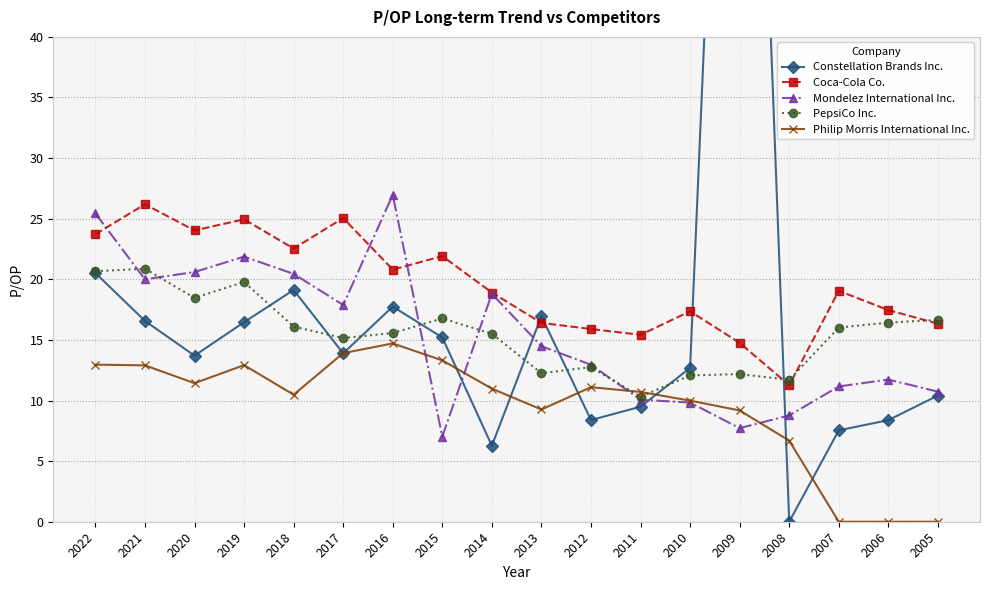

Reading left to right, extract all data points from this chart.

Constellation Brands Inc.: 2022=20.5	2021=16.6	2020=13.7	2019=16.5	2018=19.1	2017=13.9	2016=17.8	2015=15.2	2014=6.3	2013=17.0	2012=8.4	2011=9.5	2010=12.7	2009=107.9	2008=0.0	2007=7.5	2006=8.4	2005=10.4
Coca-Cola Co.: 2022=23.7	2021=26.2	2020=24.0	2019=24.9	2018=22.5	2017=25.1	2016=20.8	2015=21.9	2014=18.9	2013=16.4	2012=15.9	2011=15.4	2010=17.4	2009=14.8	2008=11.3	2007=19.1	2006=17.5	2005=16.3
Mondelez International Inc.: 2022=25.4	2021=20.0	2020=20.6	2019=21.9	2018=20.4	2017=17.9	2016=27.0	2015=7.0	2014=18.8	2013=14.5	2012=12.9	2011=10.1	2010=9.8	2009=7.7	2008=8.8	2007=11.2	2006=11.7	2005=10.7
PepsiCo Inc.: 2022=20.7	2021=20.9	2020=18.5	2019=19.8	2018=16.1	2017=15.2	2016=15.6	2015=16.8	2014=15.5	2013=12.2	2012=12.8	2011=10.3	2010=12.1	2009=12.2	2008=11.7	2007=16.0	2006=16.4	2005=16.6
Philip Morris International Inc.: 2022=13.0	2021=12.9	2020=11.4	2019=12.9	2018=10.5	2017=13.9	2016=14.7	2015=13.3	2014=11.0	2013=9.3	2012=11.1	2011=10.7	2010=10.0	2009=9.2	2008=6.7	2007=0.0	2006=0.0	2005=0.0